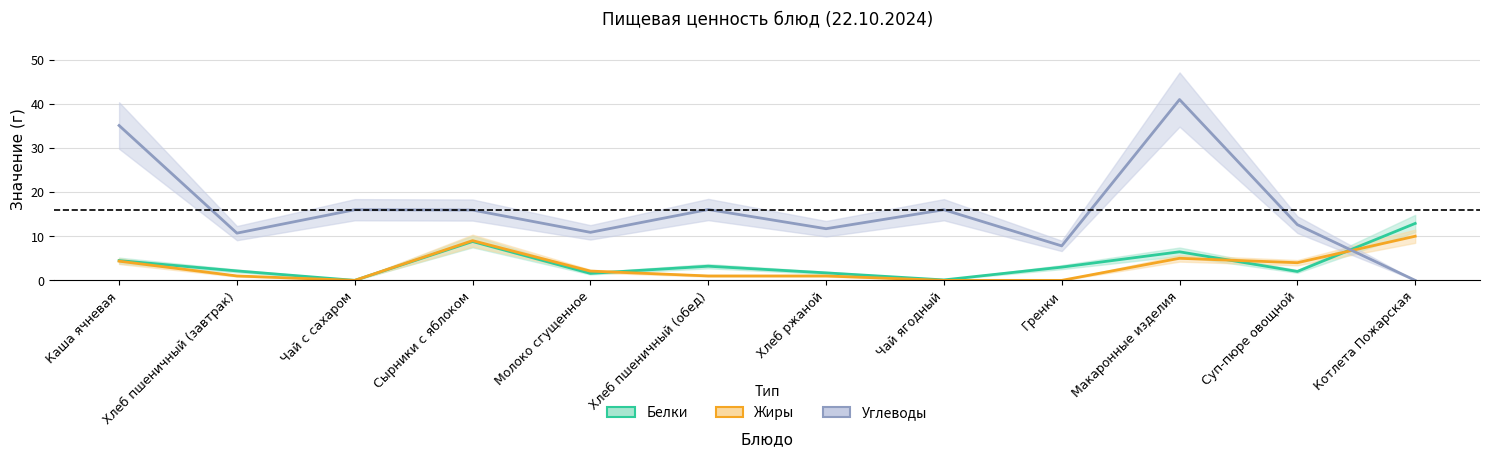

How many lines are shown in the chart?

3